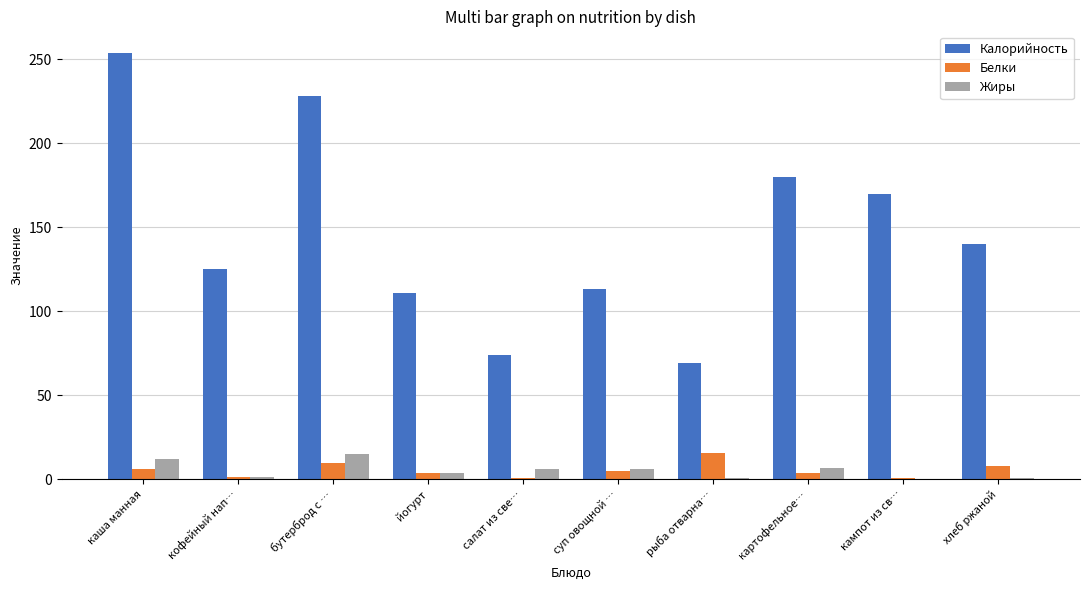

How many groups of bars are there?

10